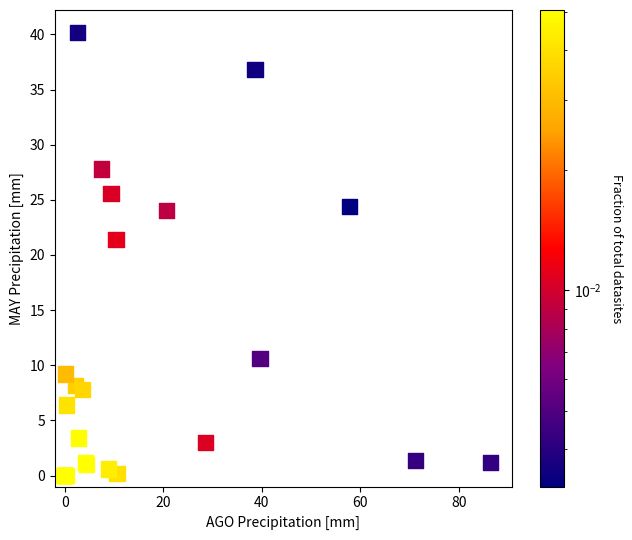

What Y value in the scatter plot is closest to 20?

21.4